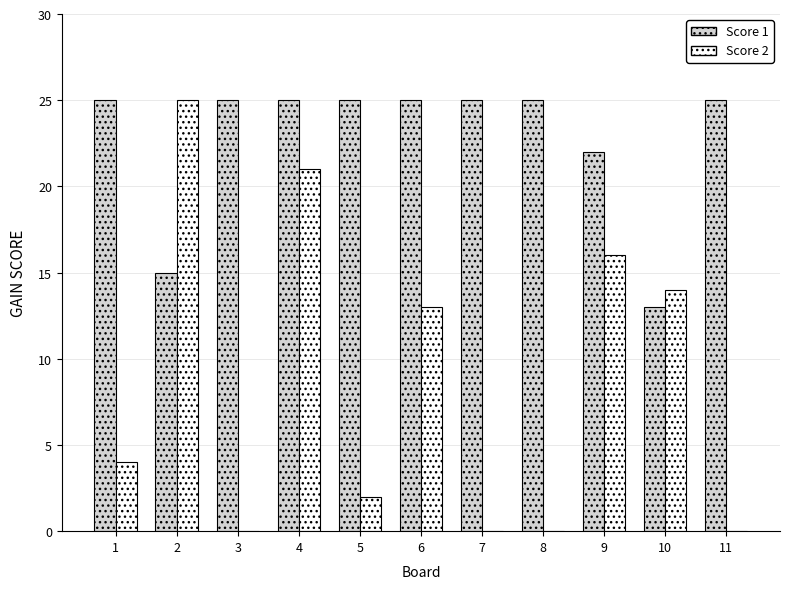

What is the spread (max minus min) of values at 3?

25